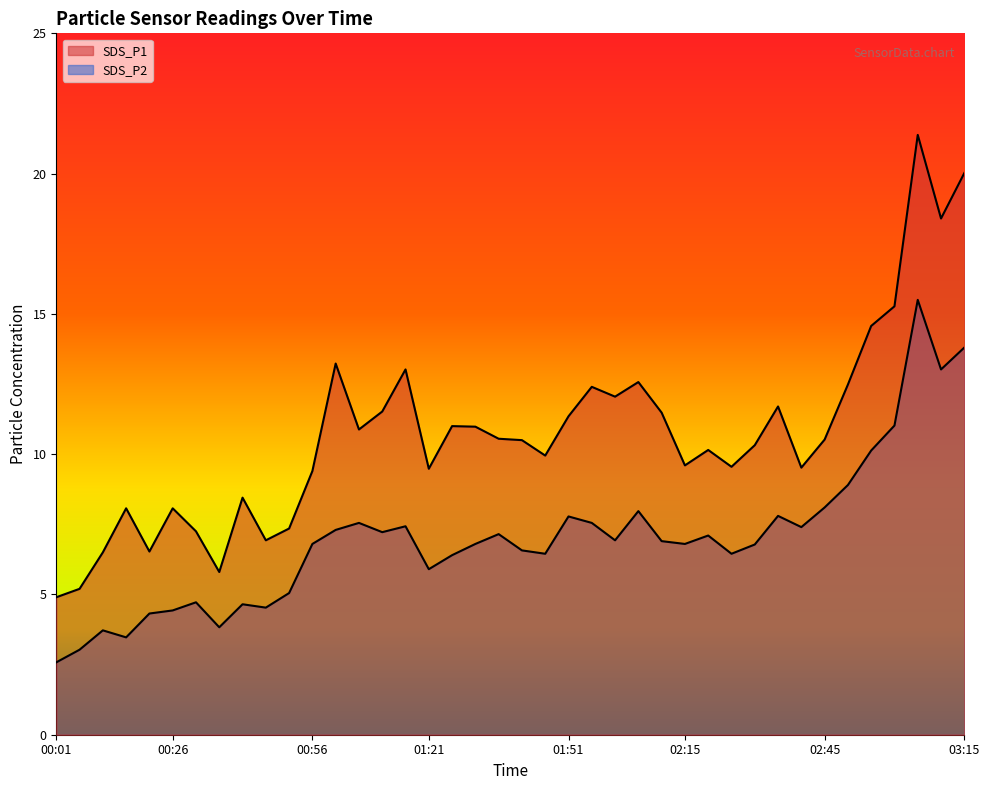

Does the chart have visible grid lines?

No